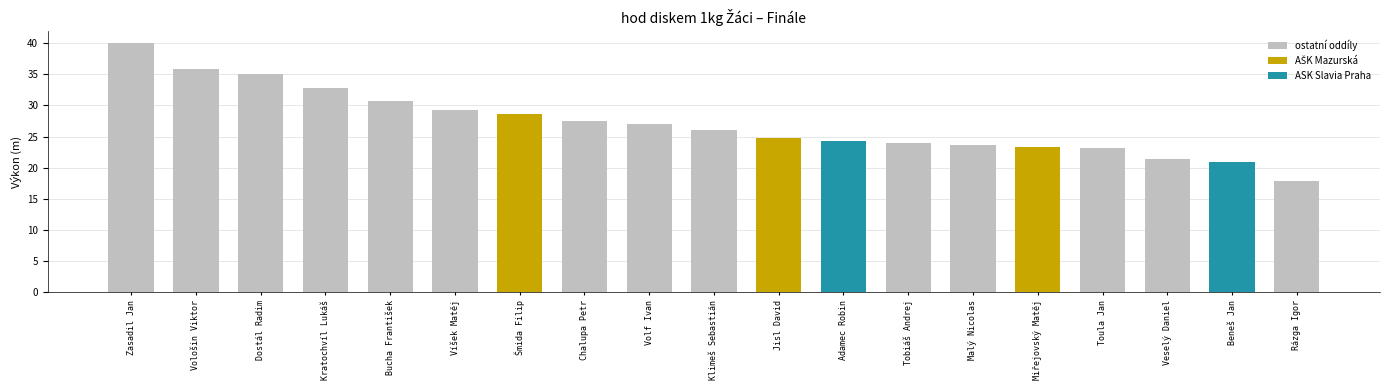

What value does the data have at Jisl David?

24.8